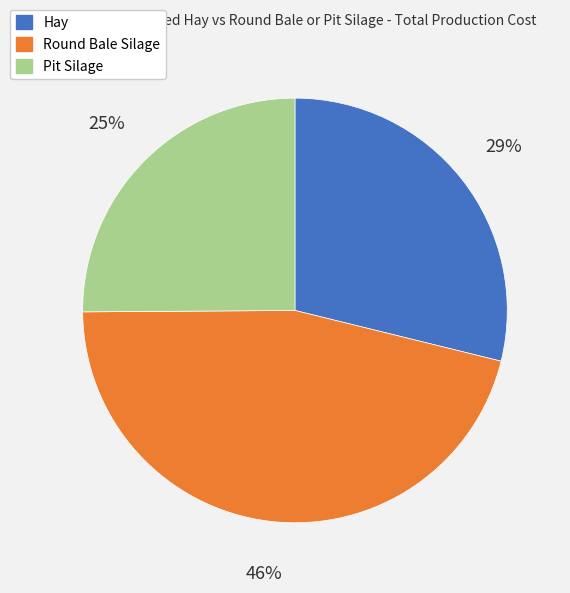

To the nearest percent, what is the average slice percentage?

33%